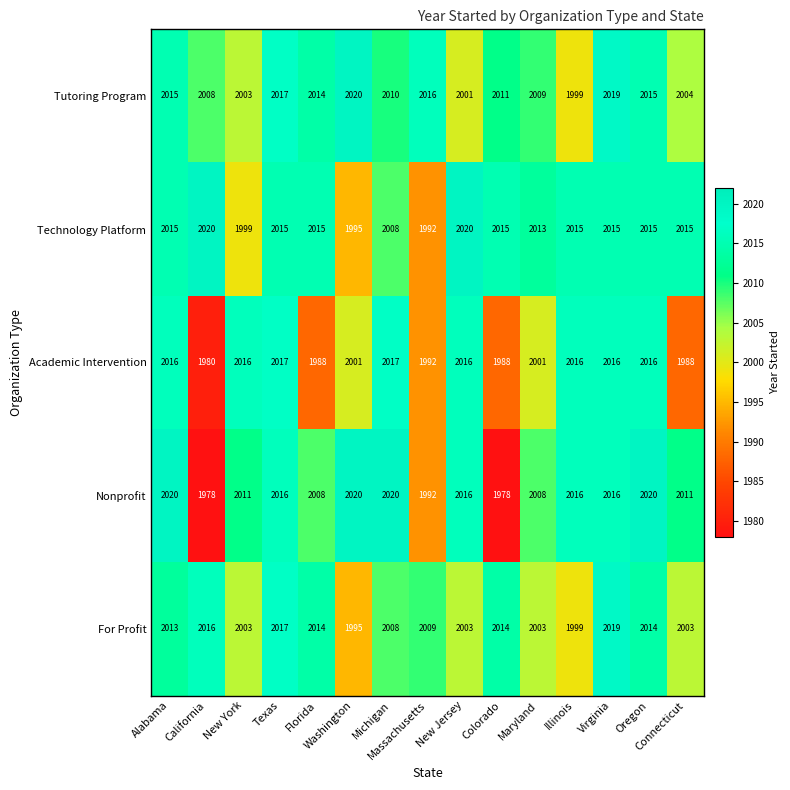

Which series has the largest range (max minus min)?

Nonprofit